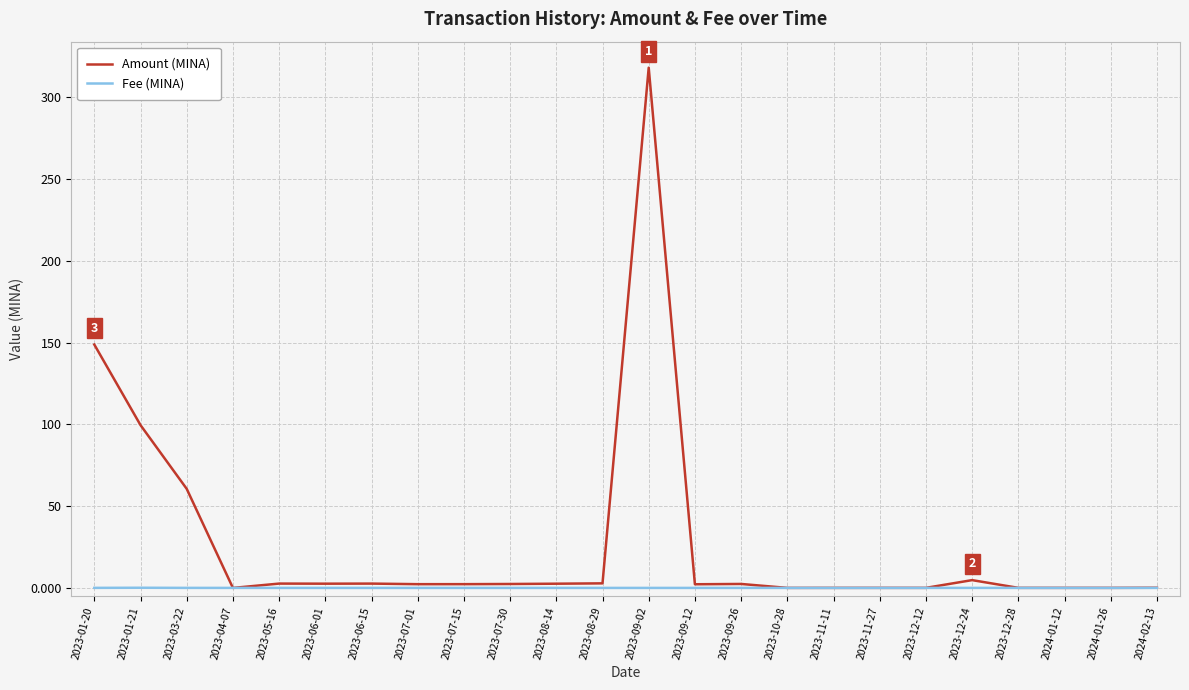

List the series in order of their peak value, lowest first.

Fee (MINA), Amount (MINA)